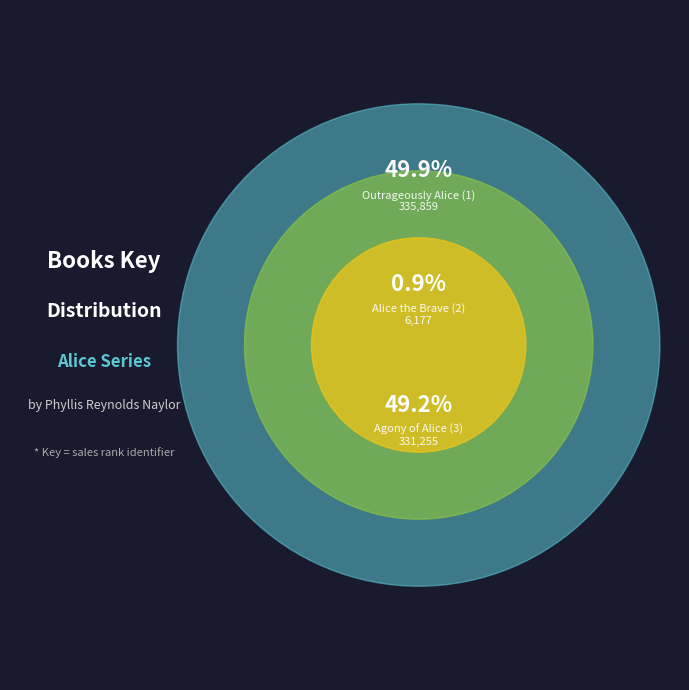

What is the change in value from Outrageously Alice (1) to Agony of Alice (3)?

-4604